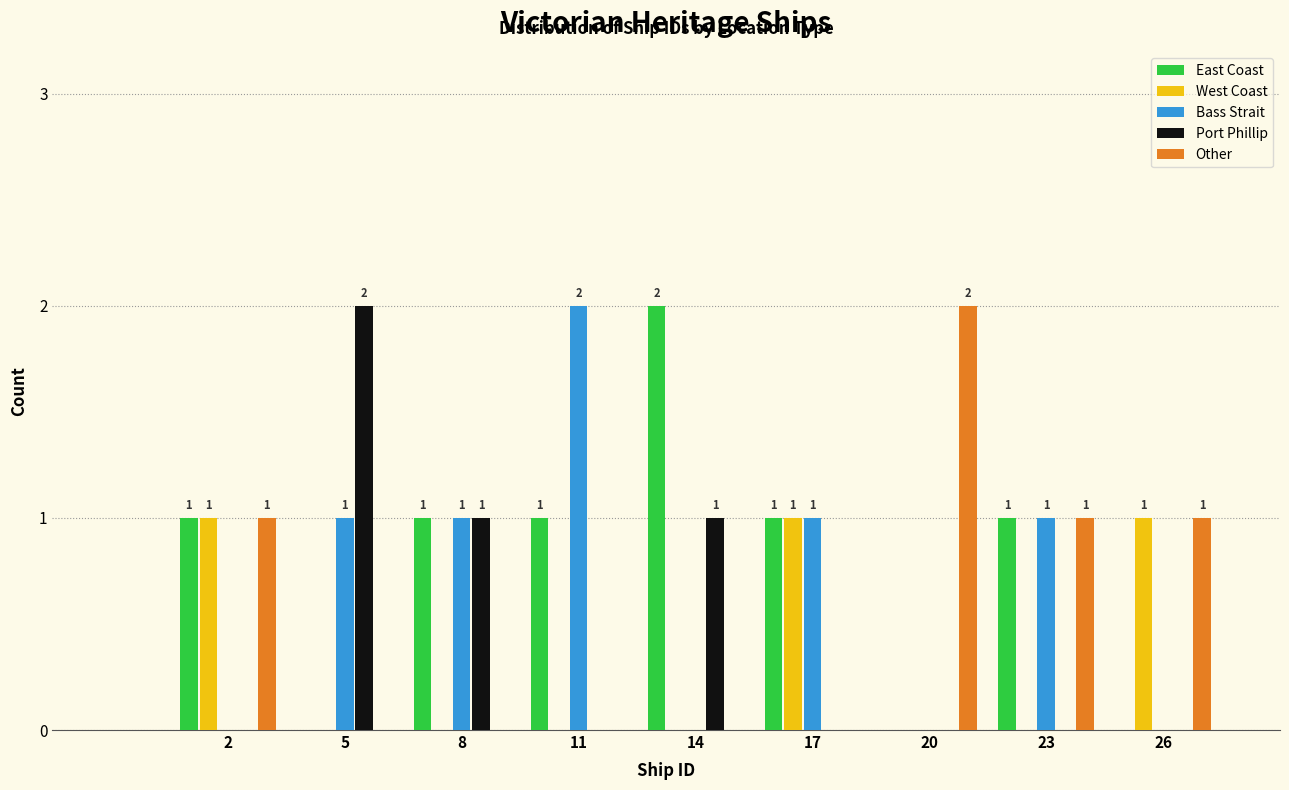

What is the sum of all Bass Strait values?

6